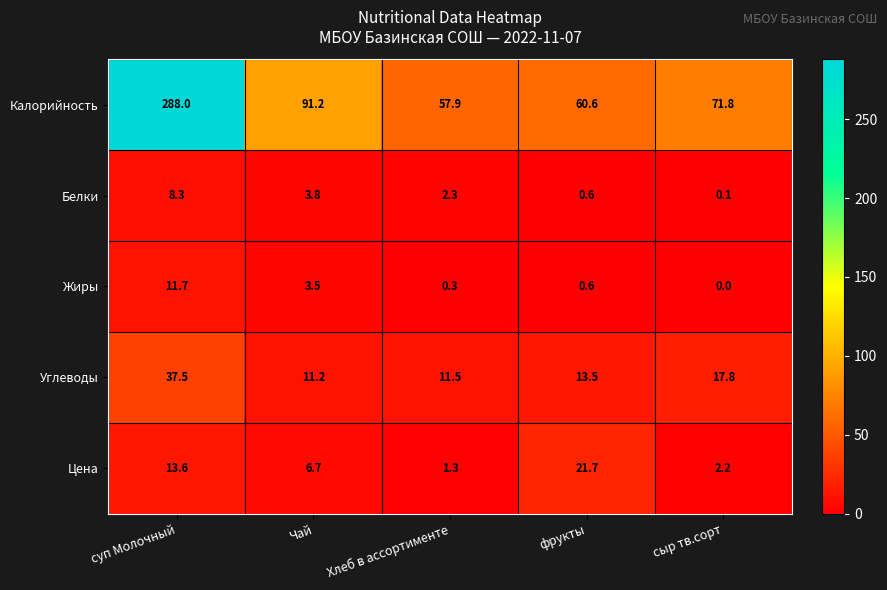

Is it true that Цена equals 1.4 at сыр тв.сорт?

False